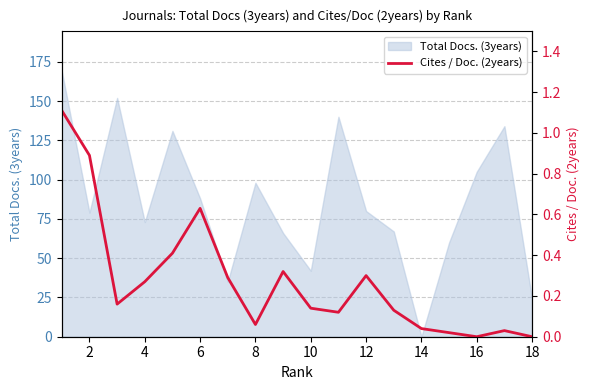

How many data points does each series have?

18